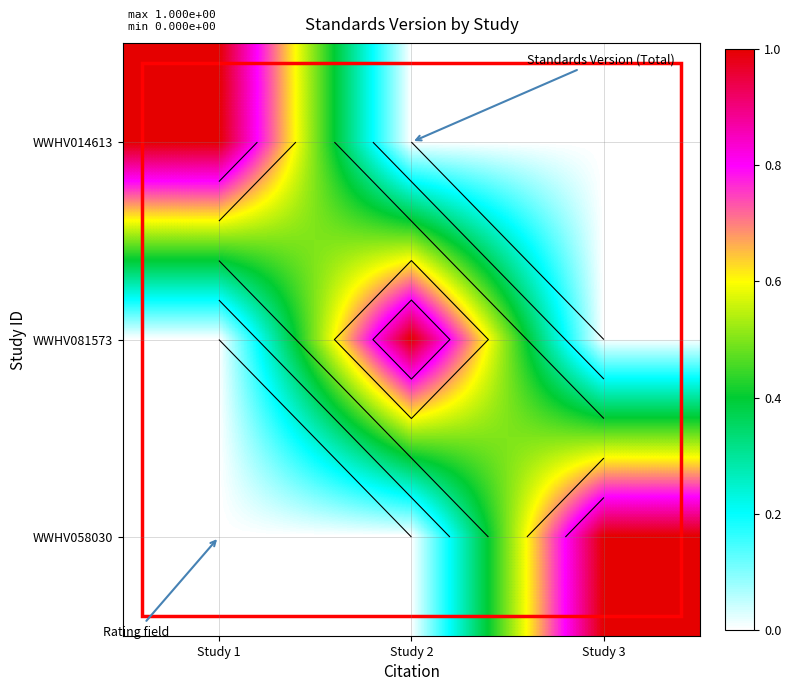

Count the WWHV081573 values in the range 0 to 1.

3